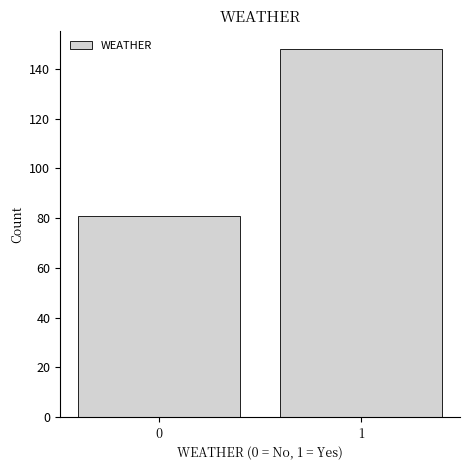

Reading left to right, extract all data points from this chart.

0=81	1=148